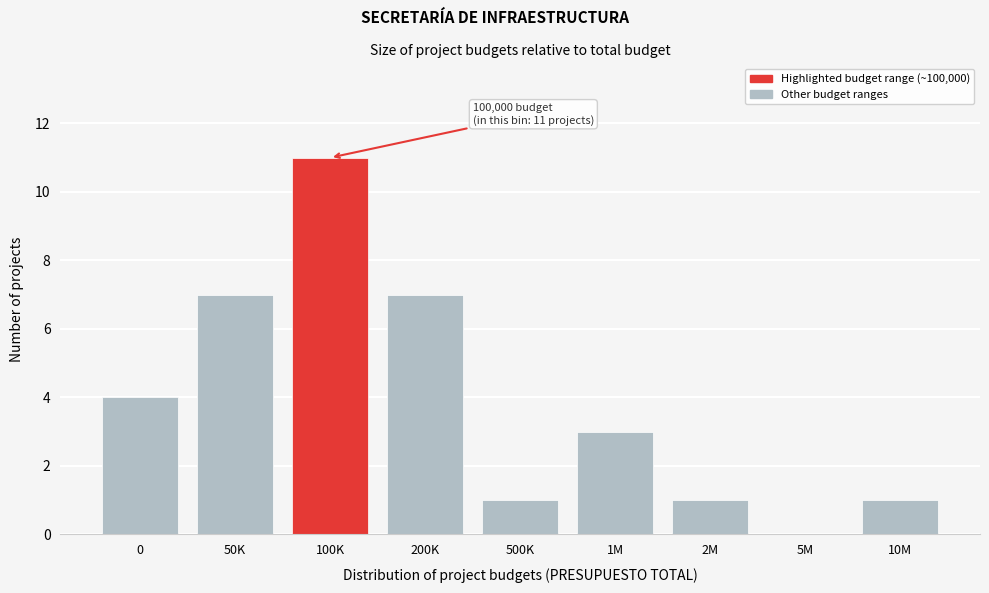

Reading left to right, what are all the values shown in this chart?

0=4	50K=7	100K=11	200K=7	500K=1	1M=3	2M=1	5M=0	10M=1